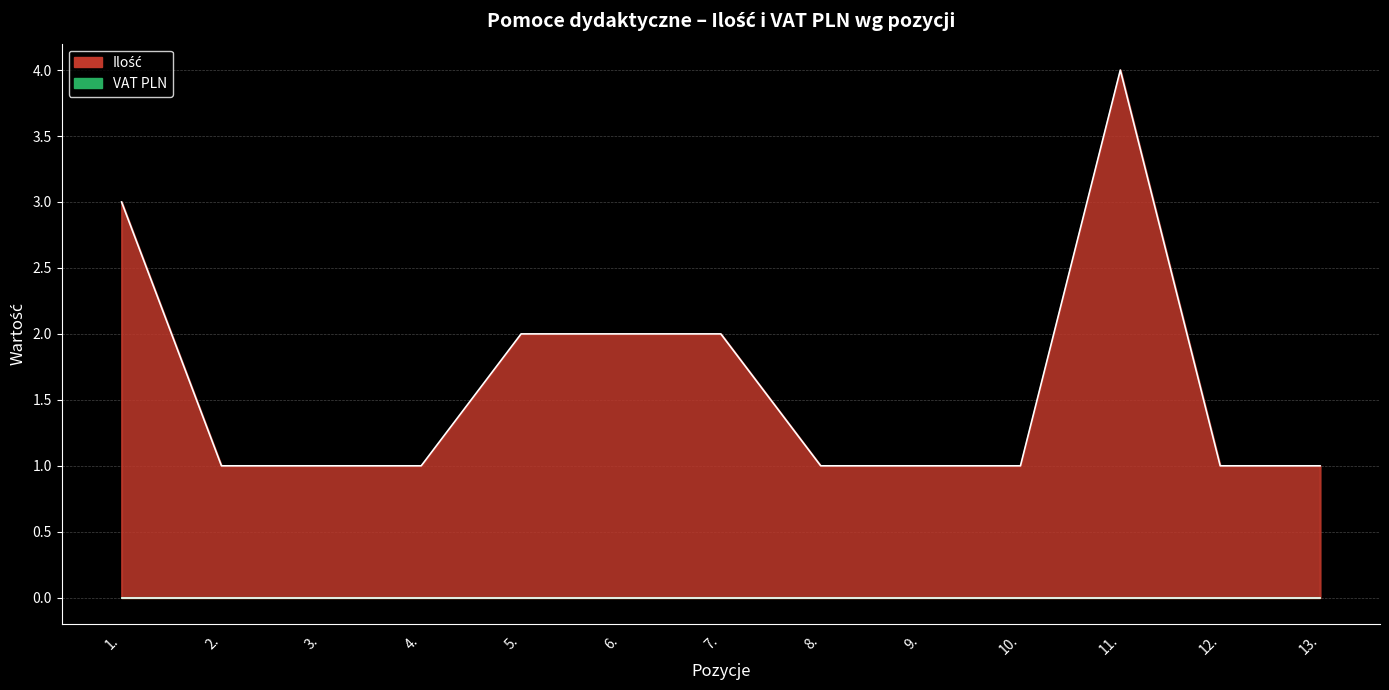

Which label corresponds to the largest value in the chart?

11.